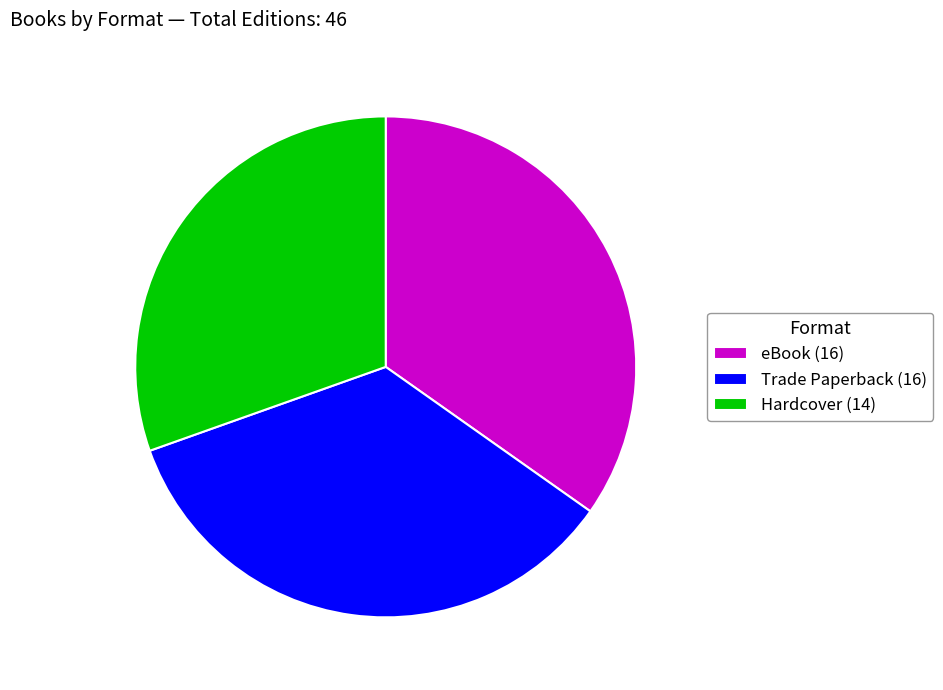

True or false: Hardcover accounts for 30% of the total.

True